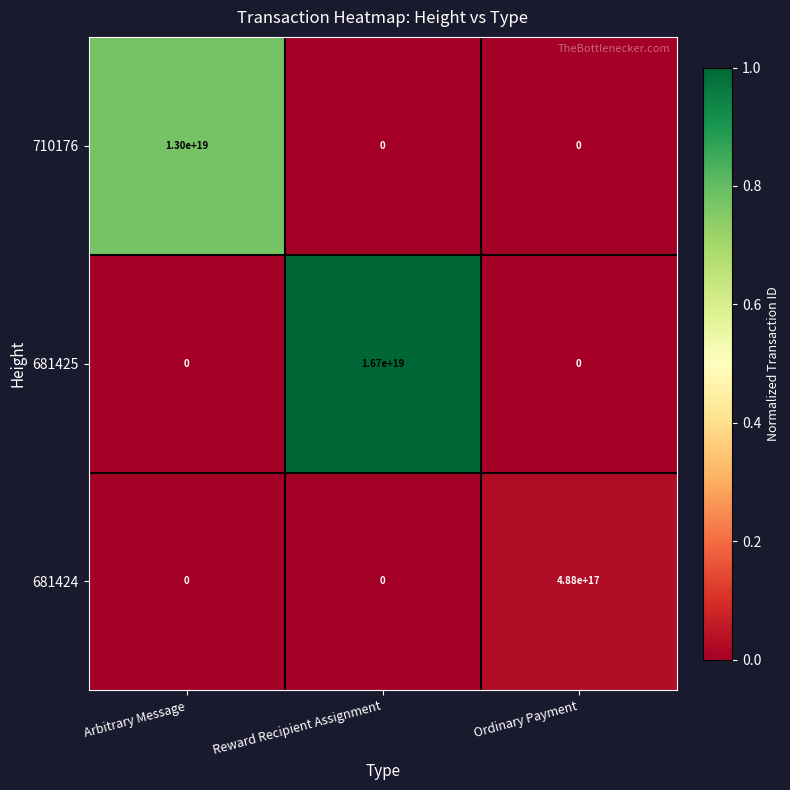

At which category is the sum across all series the highest?

Reward Recipient Assignment